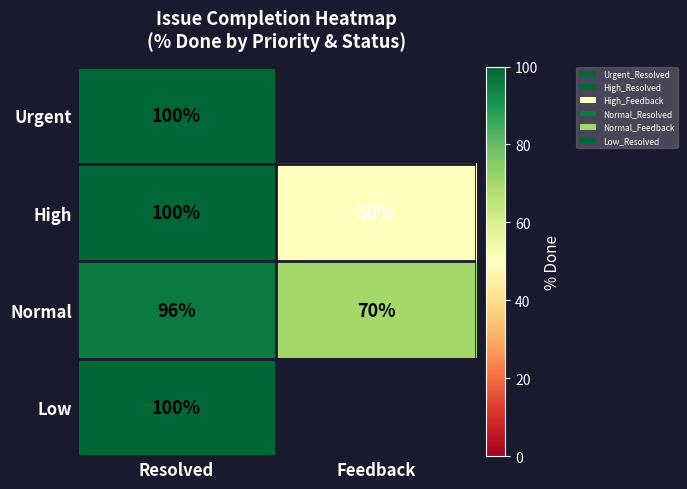

What is the spread (max minus min) of values at Resolved?

4